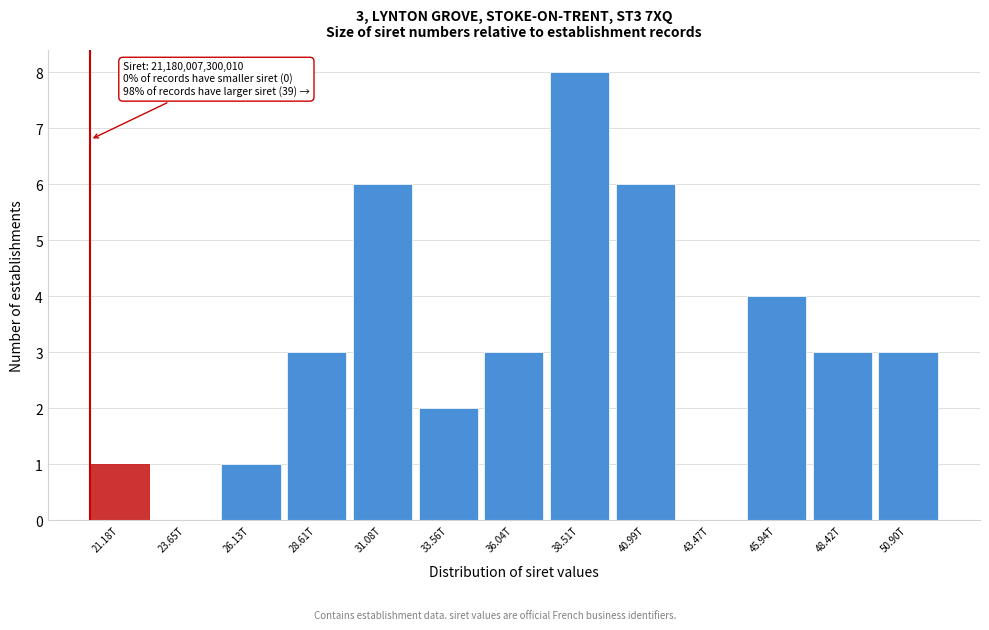

Reading left to right, list all the values displayed in this chart.

21.18T=1	23.65T=0	26.13T=1	28.61T=3	31.08T=6	33.56T=2	36.04T=3	38.51T=8	40.99T=6	43.47T=0	45.94T=4	48.42T=3	50.90T=3